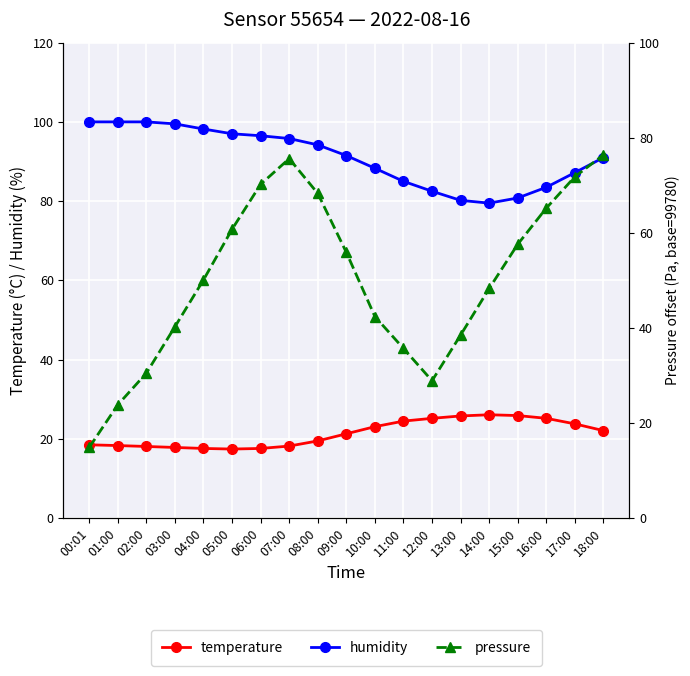

At which category does the chart reach its peak across all series?

00:01